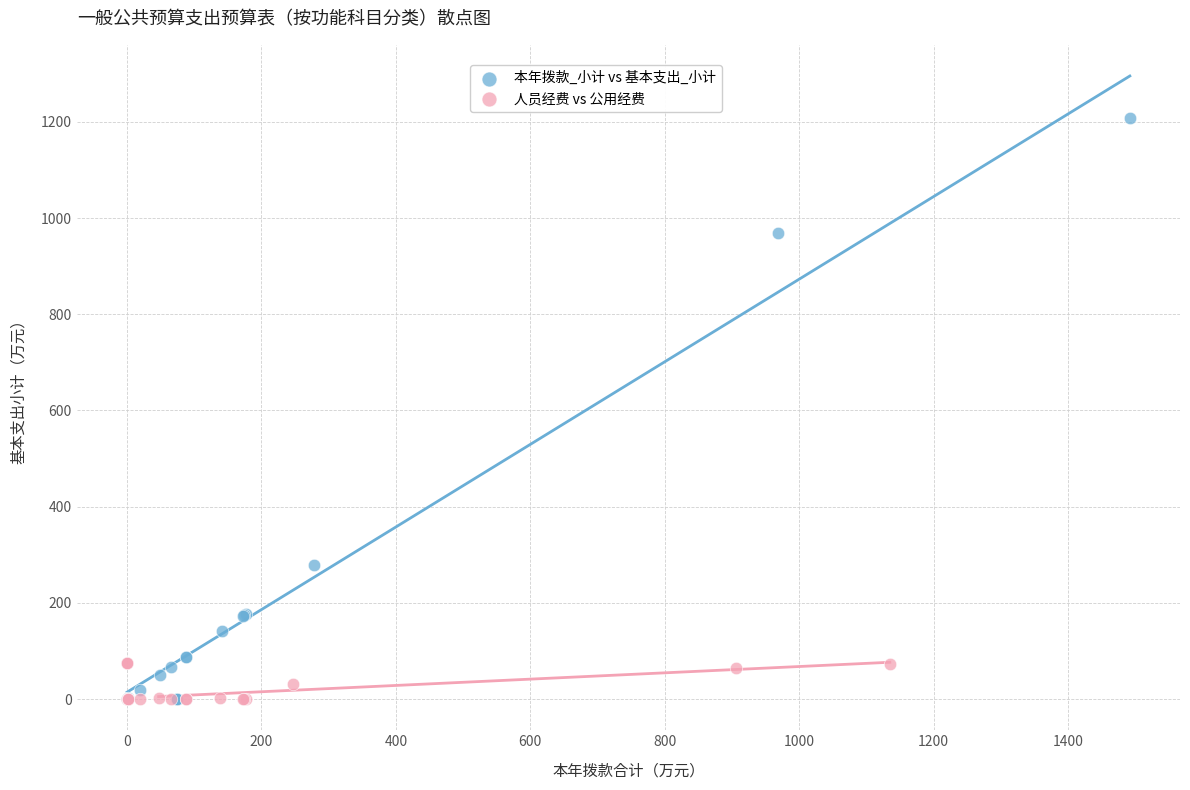

What are all the series names shown in the legend?

本年拨款_小计 vs 基本支出_小计, 人员经费 vs 公用经费